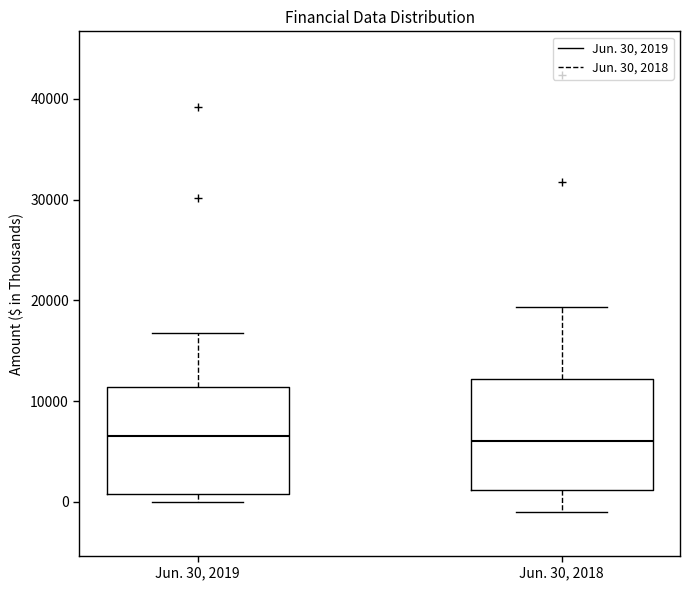

Reading left to right, transcribe this box plot: for each box, give where its median line is, the range the box spans, and where its two whiskers end, as read against the y-axis. The values are not printed on the chart, so give them approximately, as read against the axis.

Jun. 30, 2019: median 7000, box 1000 to 11000, whiskers 0 to 17000
Jun. 30, 2018: median 6000, box 1000 to 12000, whiskers -1000 to 19000